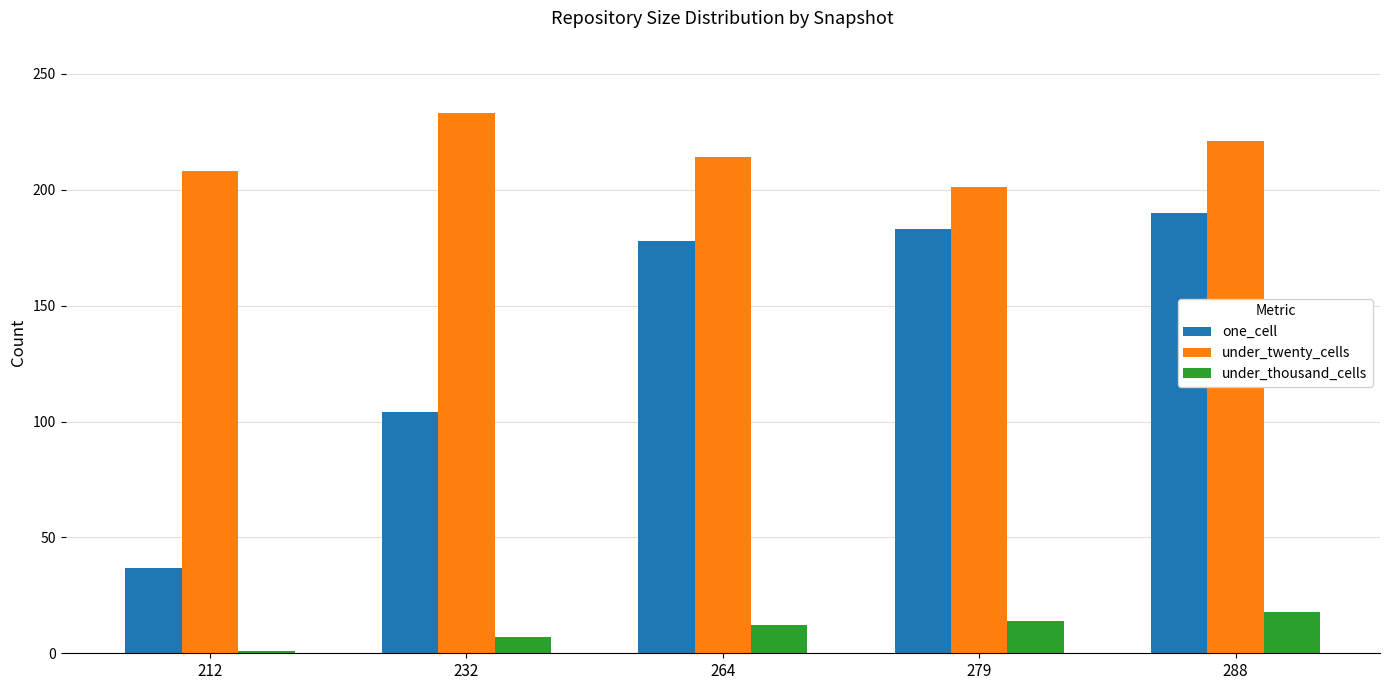

How many categories are shown in the chart?

5